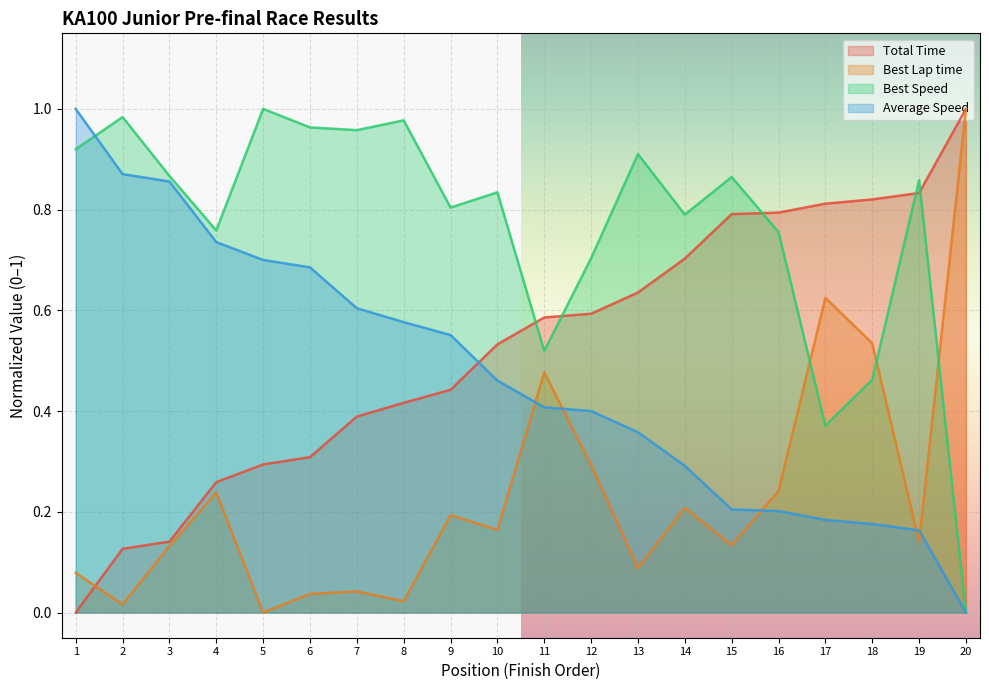

Which series has the largest total across all categories?

Best Speed